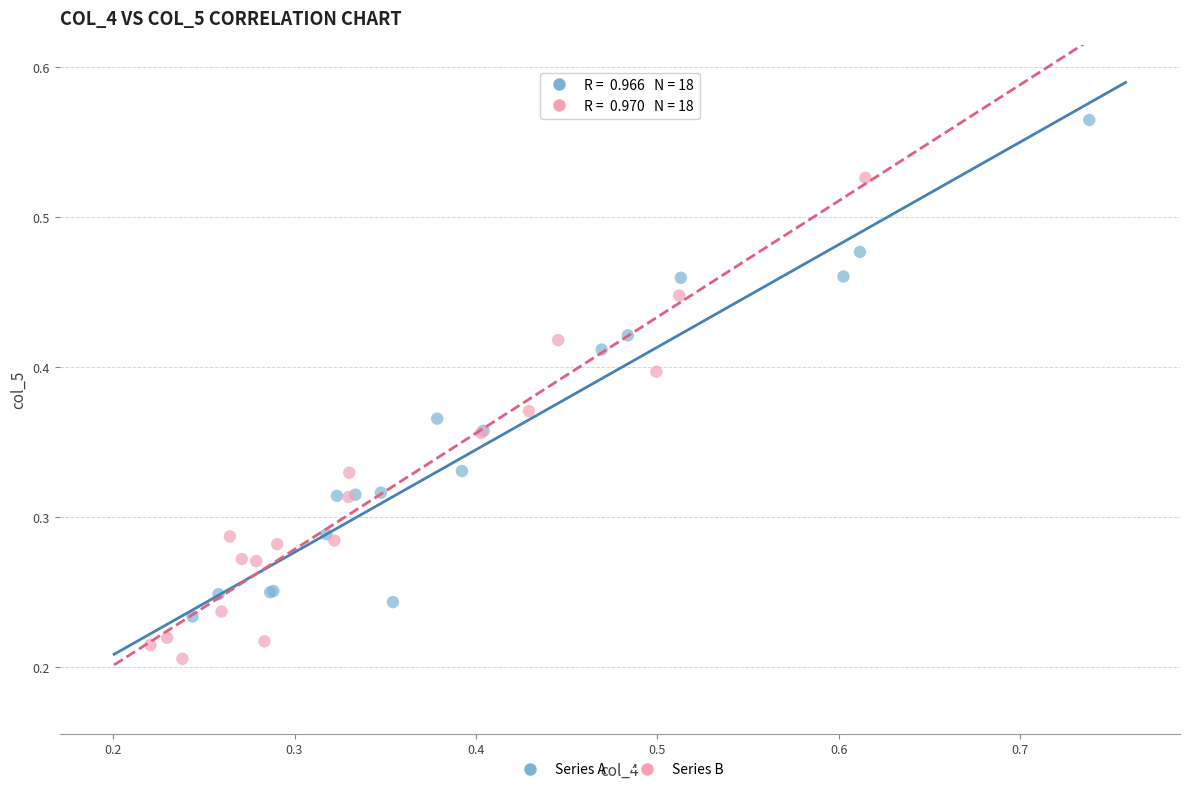

Which series contains the highest Y value?

Series A